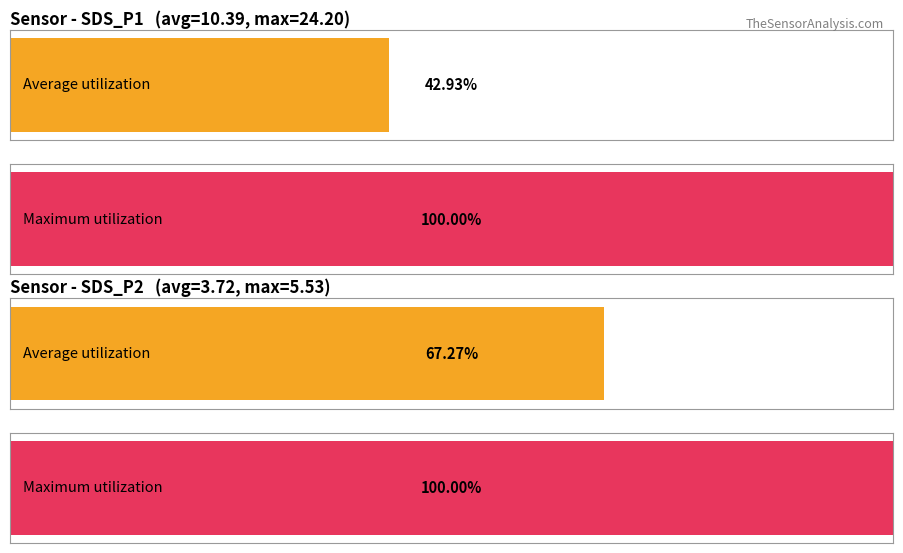

The value of Average utilization at 00:23 is 3.0. True or false?

False